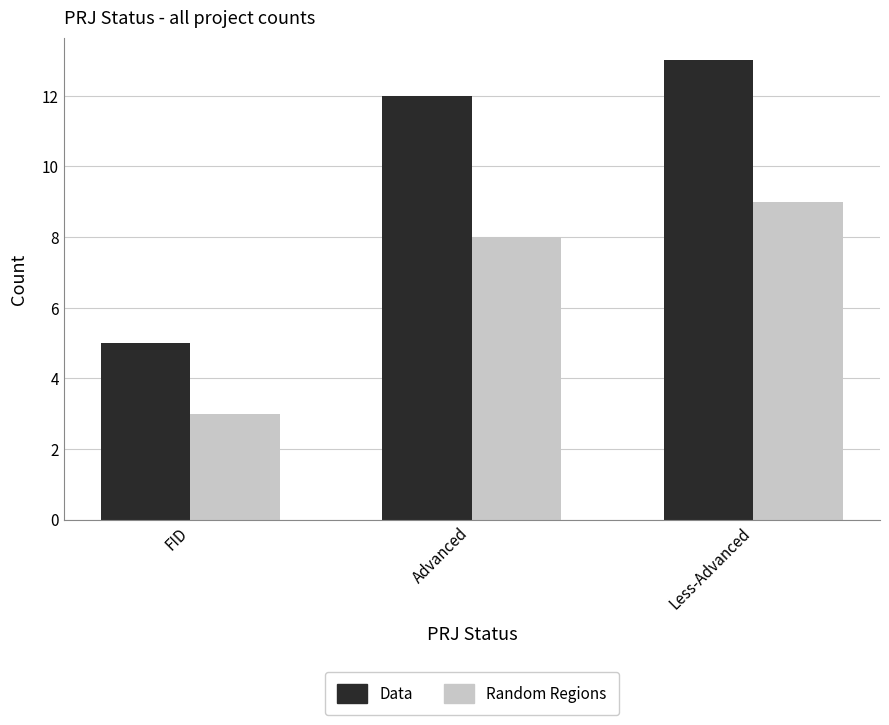

The Random Regions series shows 5 at FID. True or false?

False